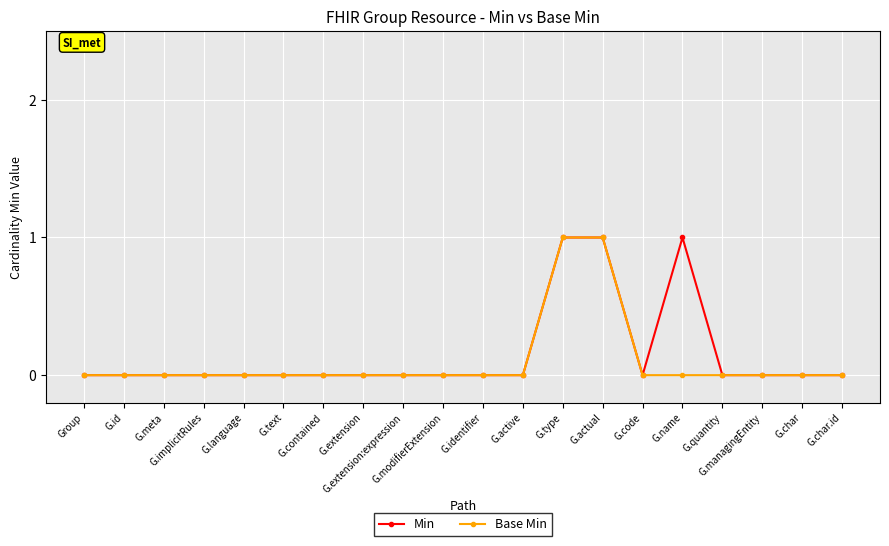

What is the value of the Base Min point at the 14th from the left?

1